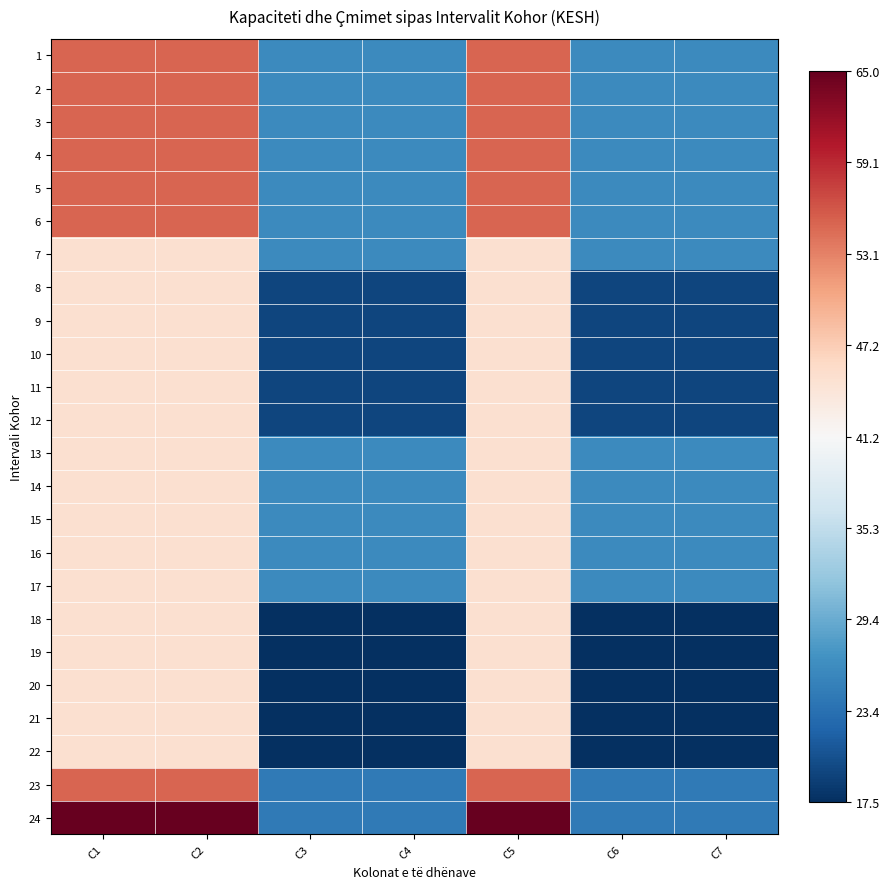

How many data points does each series have?

7